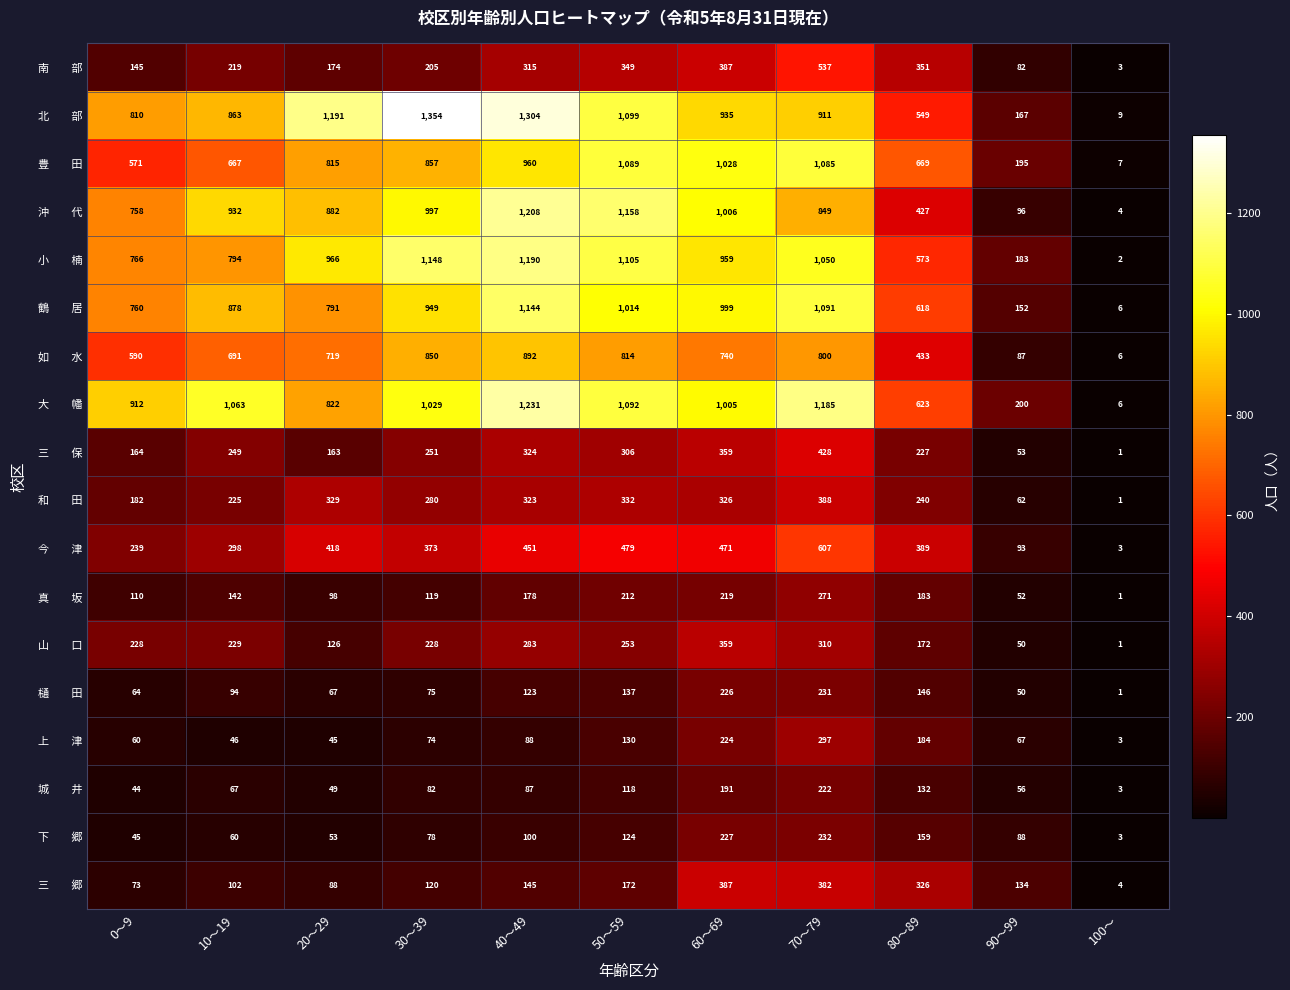

Count the number of data series in this chart.

18